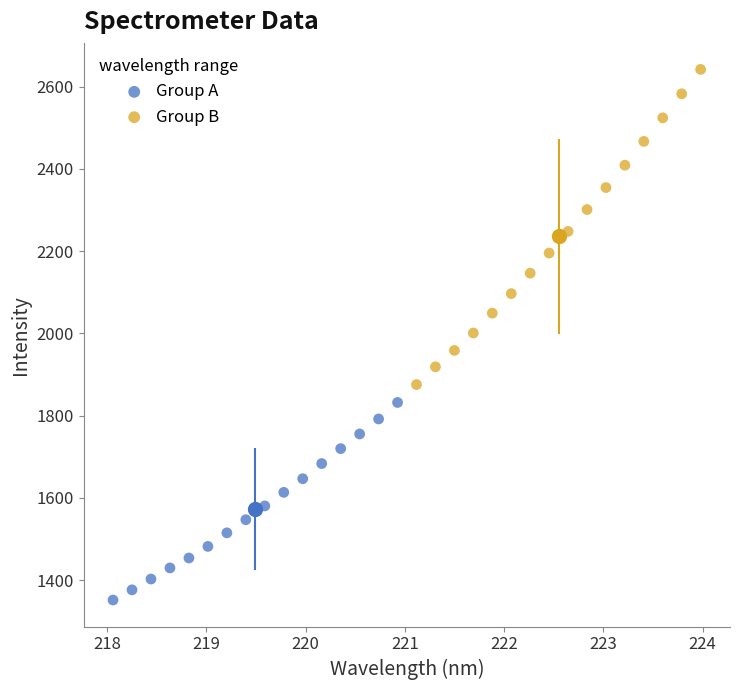

What are all the series names shown in the legend?

Group A, Group B